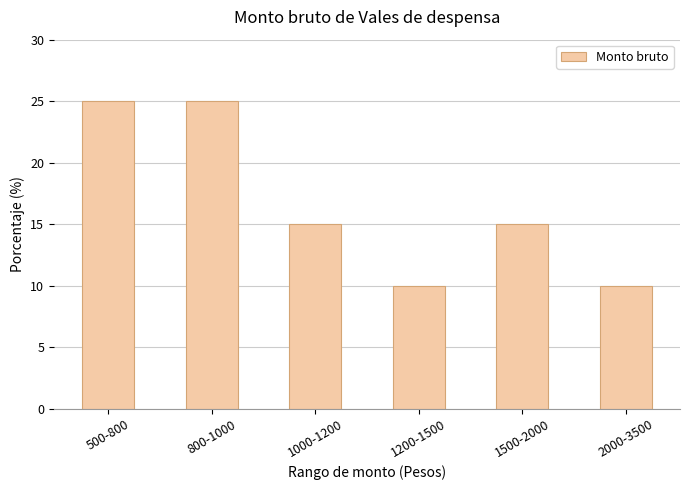

What is the sum of all values?

100